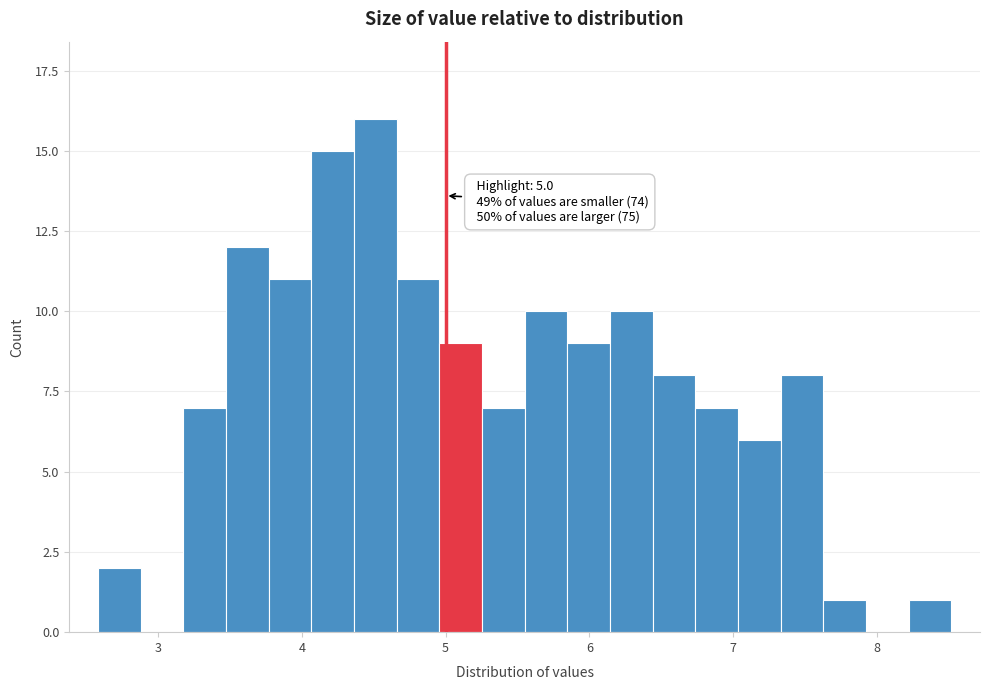

Read against the x-axis, roughly where is the centre of the tallest bar?

4.5